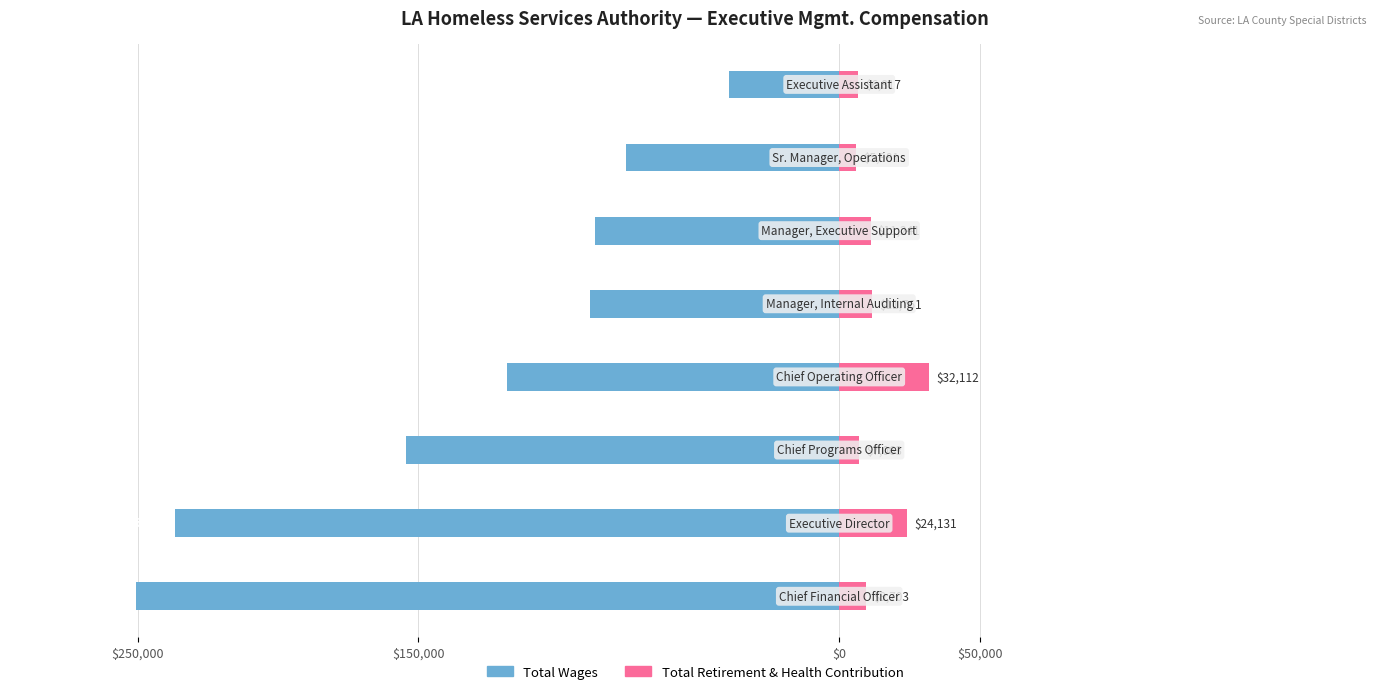

True or false: Total Retirement & Health Contribution has a value of 11761 at 4.

True